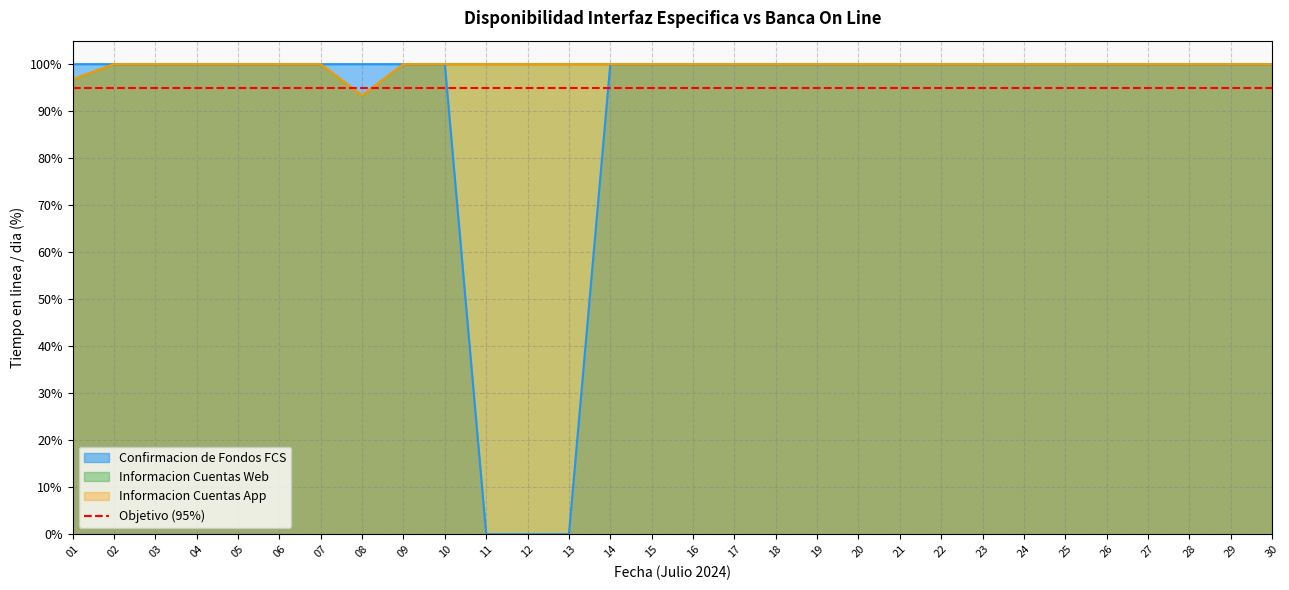

Reading left to right, list all the values displayed in this chart.

Confirmacion de Fondos FCS: 01=100.0	02=100.0	03=100.0	04=100.0	05=100.0	06=100.0	07=100.0	08=100.0	09=100.0	10=100.0	11=0.0	12=0.0	13=0.0	14=100.0	15=100.0	16=100.0	17=100.0	18=100.0	19=100.0	20=100.0	21=100.0	22=100.0	23=100.0	24=100.0	25=100.0	26=100.0	27=100.0	28=100.0	29=100.0	30=100.0
Informacion Cuentas Web: 01=96.7	02=100.0	03=100.0	04=100.0	05=100.0	06=100.0	07=100.0	08=93.3	09=100.0	10=100.0	11=100.0	12=100.0	13=100.0	14=100.0	15=100.0	16=100.0	17=100.0	18=100.0	19=100.0	20=100.0	21=100.0	22=100.0	23=100.0	24=100.0	25=100.0	26=100.0	27=100.0	28=100.0	29=100.0	30=100.0
Informacion Cuentas App: 01=96.7	02=100.0	03=100.0	04=100.0	05=100.0	06=100.0	07=100.0	08=93.3	09=100.0	10=100.0	11=100.0	12=100.0	13=100.0	14=100.0	15=100.0	16=100.0	17=100.0	18=100.0	19=100.0	20=100.0	21=100.0	22=100.0	23=100.0	24=100.0	25=100.0	26=100.0	27=100.0	28=100.0	29=100.0	30=100.0